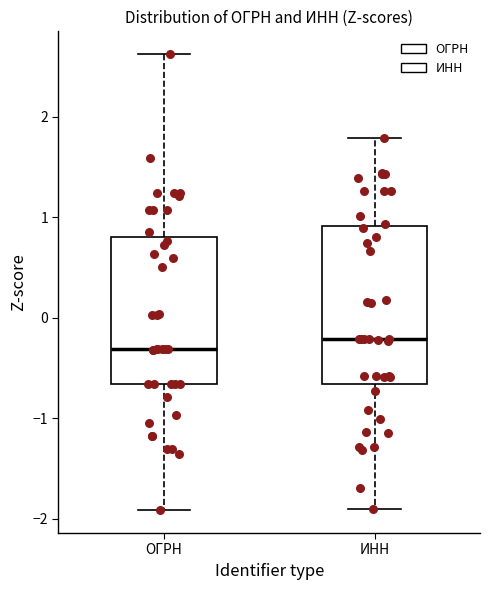

Where does the lower whisker of the box for ИНН end on the y-axis? The values are not printed on the chart, so give them approximately, as read against the axis.

-1.9